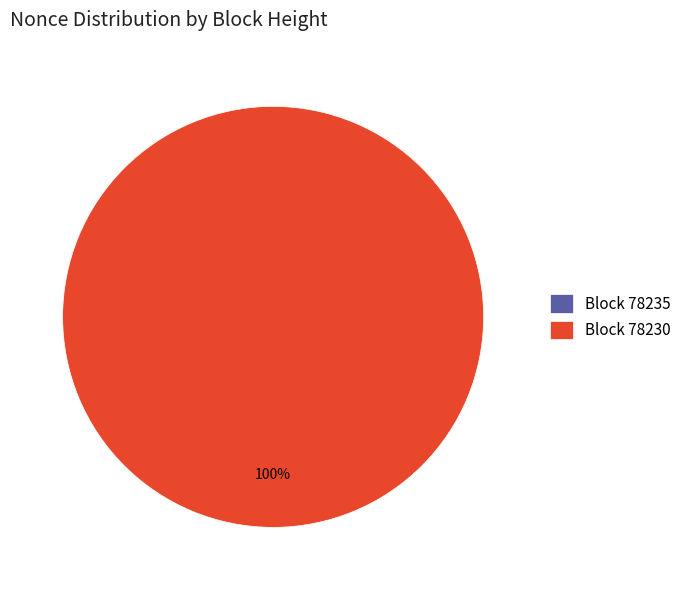

Between 78235 and 78230, which is larger?

78230